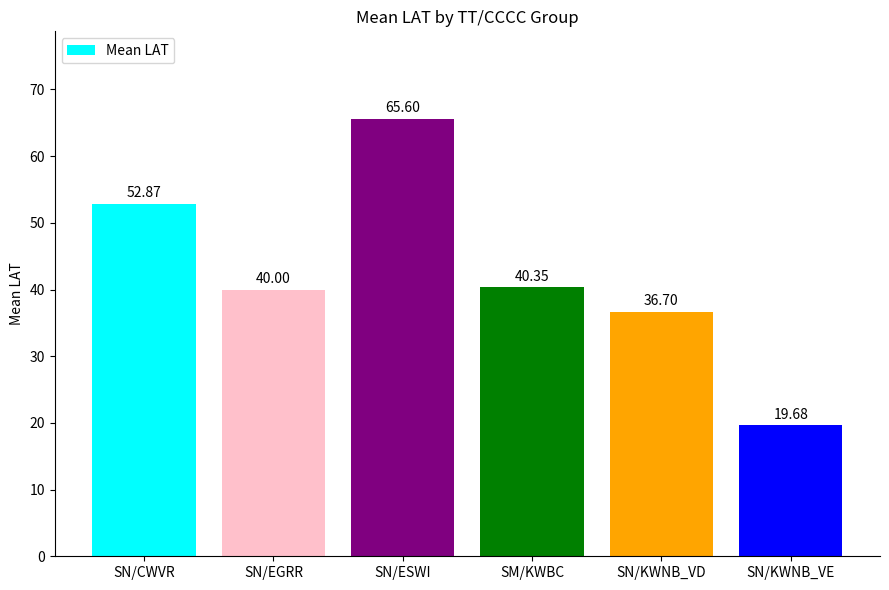

What is the change in value from SN/CWVR to SN/ESWI?

+12.7